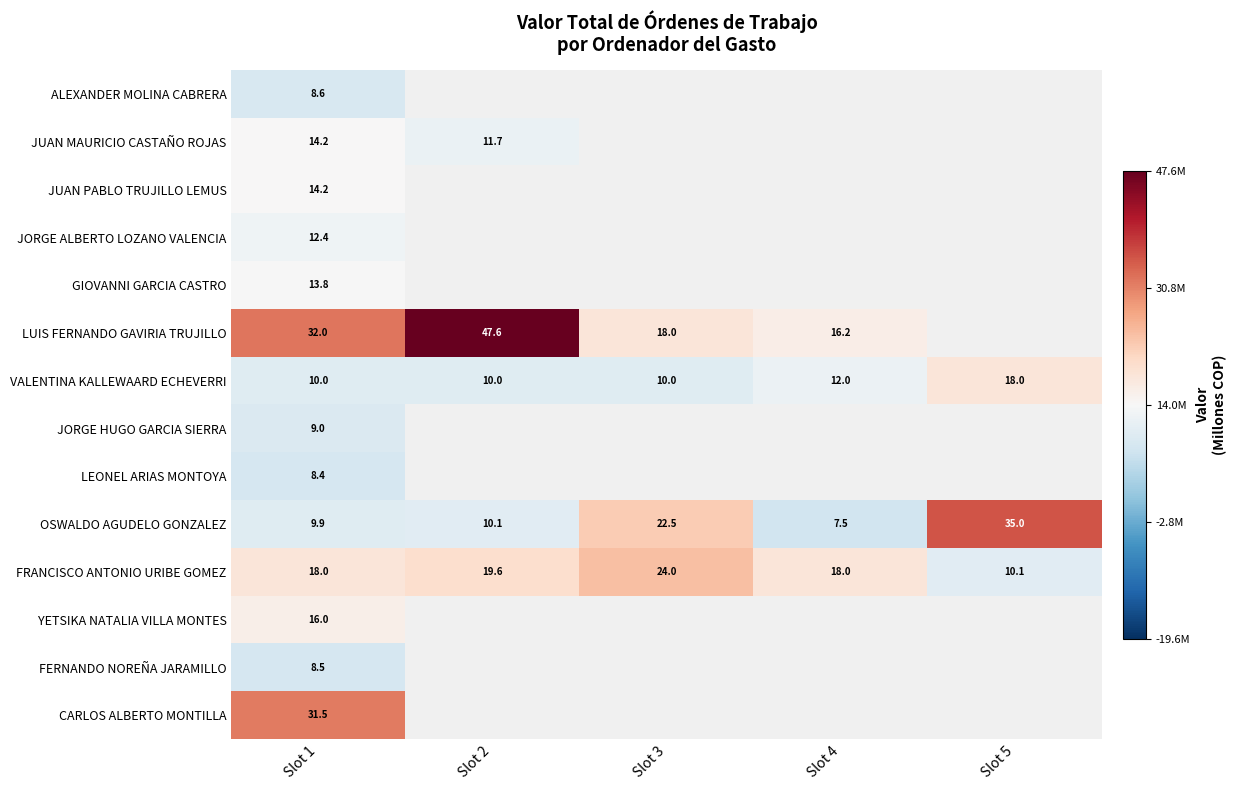

Is the value of JUAN MAURICIO CASTAÑO ROJAS at Slot 1 greater than the value of LUIS FERNANDO GAVIRIA TRUJILLO at Slot 4?

No